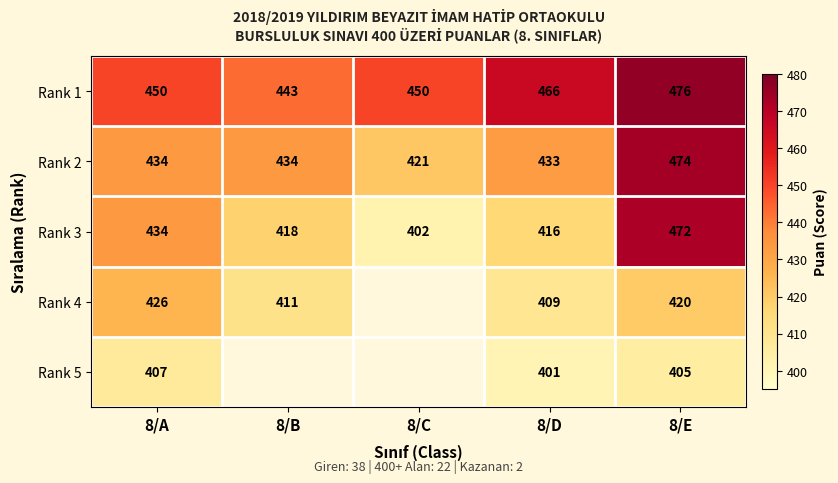

Where does the Rank 3 series first go above 418?

8/A